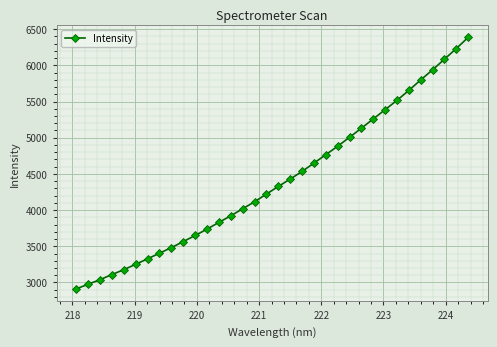

Reading left to right, list all the values displayed in this chart.

2910.7	2975.7	3038.1	3108.9	3176.5	3250.5	3326.5	3403.4	3481.5	3564.1	3649.1	3735.9	3830.2	3920.5	4018.3	4113.9	4221.1	4326.2	4428.2	4533.4	4648.4	4764.9	4882.0	5005.2	5131.2	5259.2	5387.2	5516.3	5653.9	5798.6	5938.0	6084.8	6232.4	6386.6